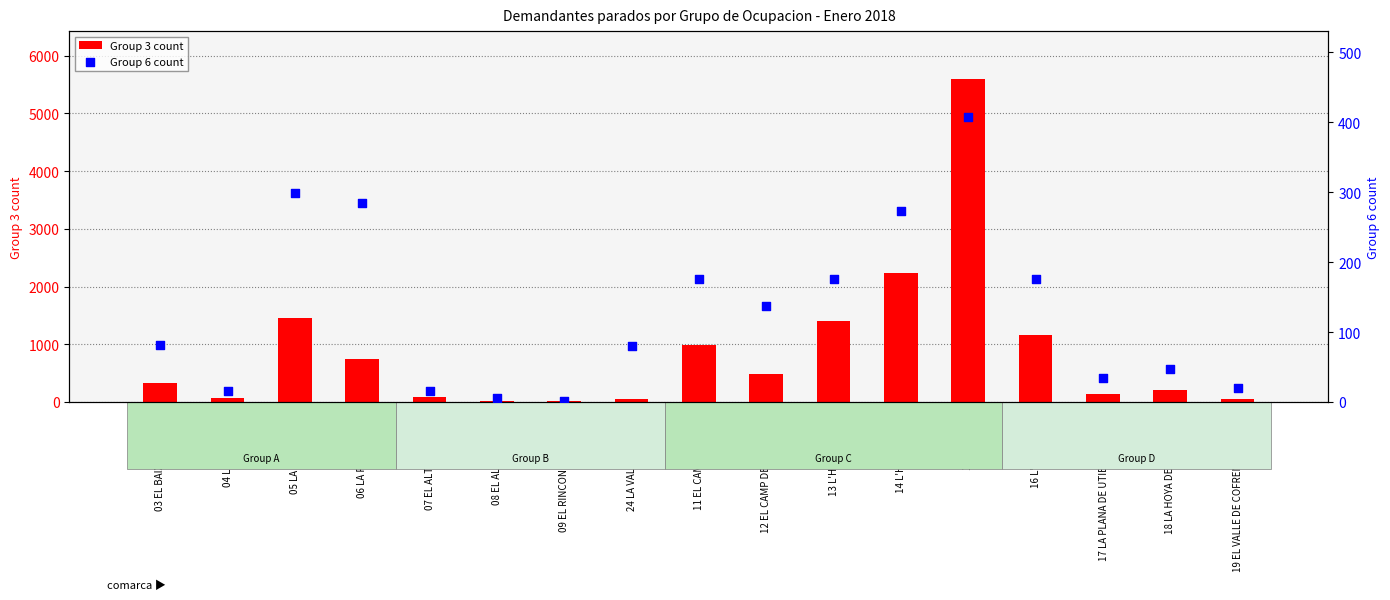

At how many categories does at least one series exceed 3?

17